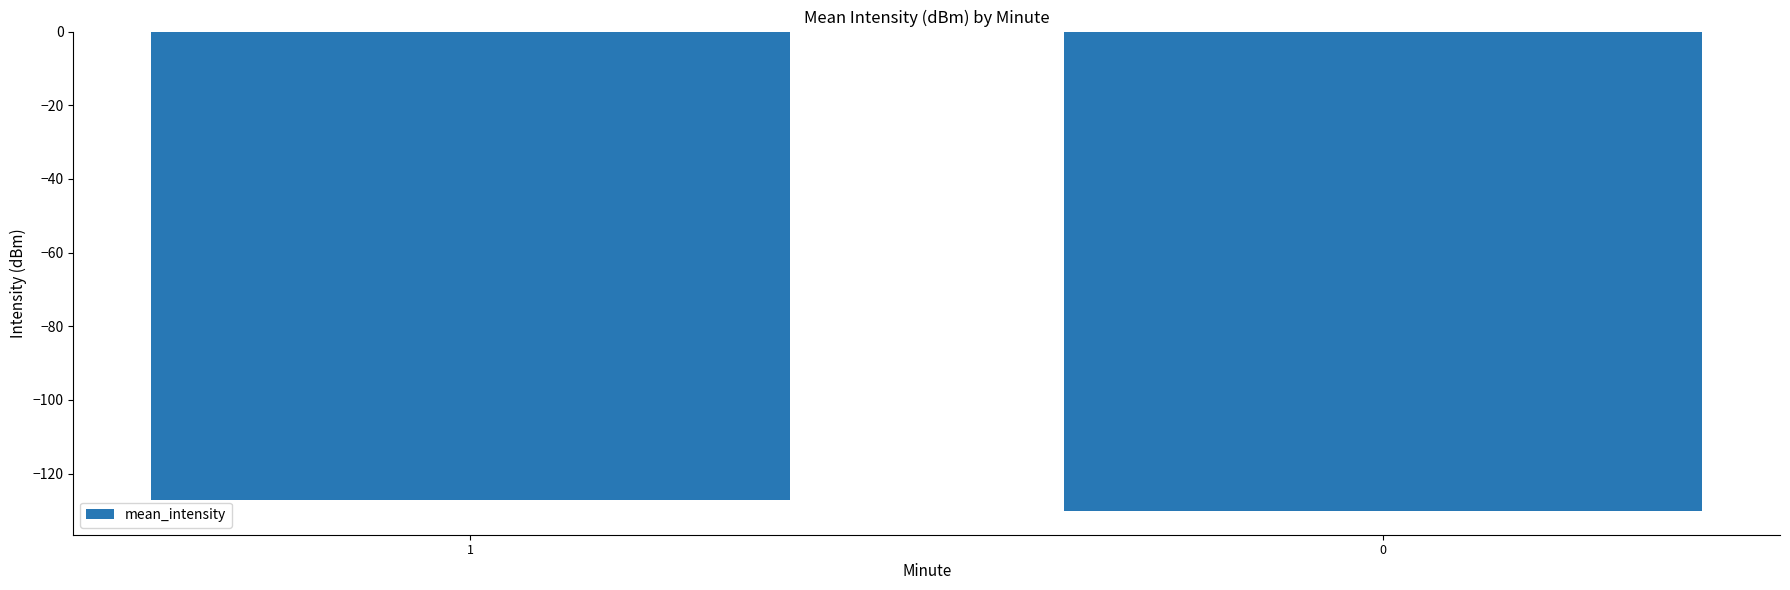

At which label is the value closest to -128?

1